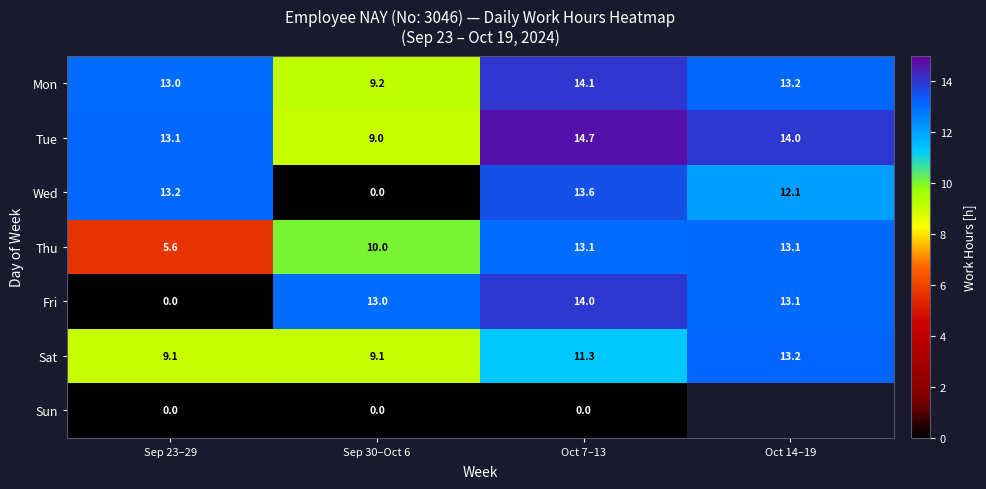

List the labels in order of Wed value, largest first.

Oct 7–13, Sep 23–29, Oct 14–19, Sep 30–Oct 6